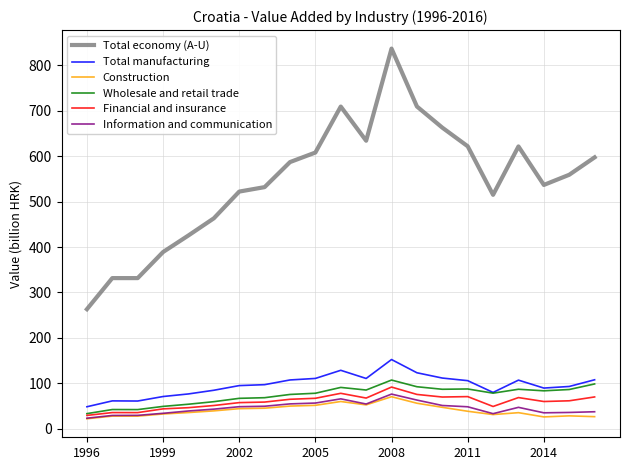

What is the greatest value displayed?

836.8